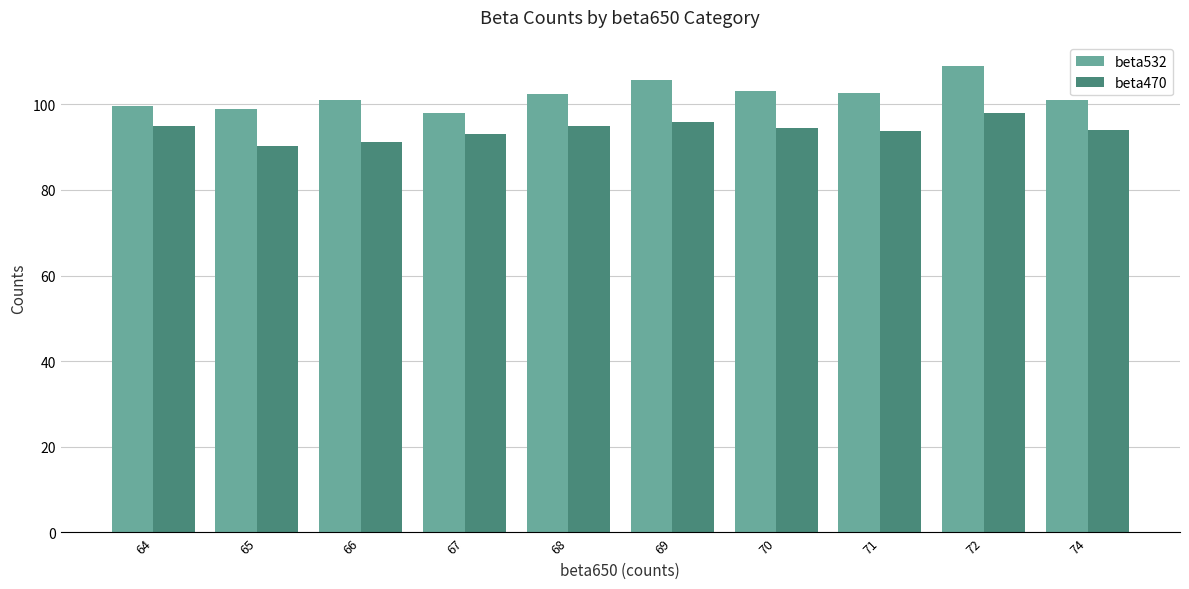

Does the chart contain any negative values?

No